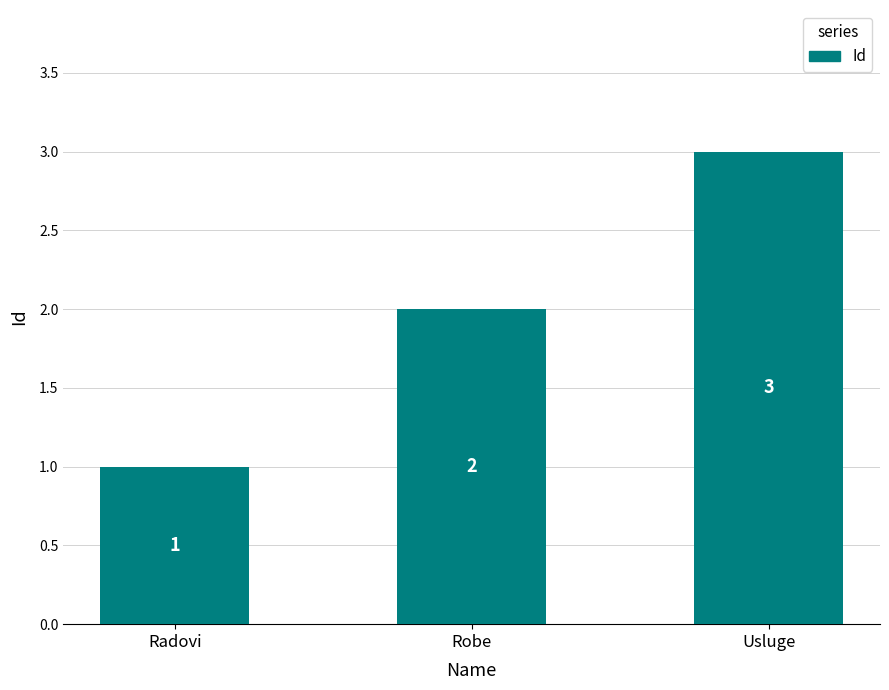

What is the sum of the values at Radovi and Robe?

3